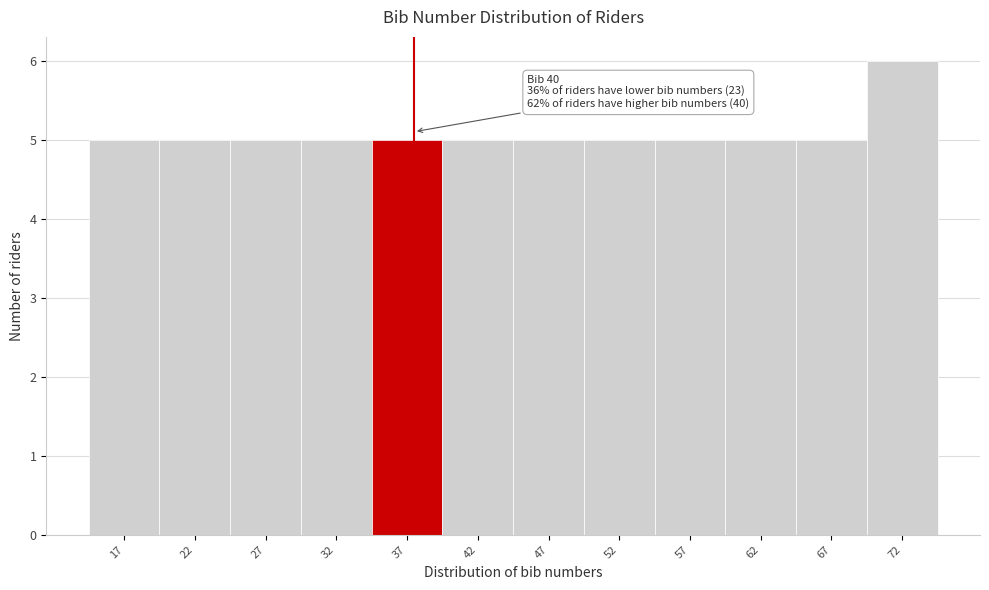

Reading left to right, extract all data points from this chart.

17=5	22=5	27=5	32=5	37=5	42=5	47=5	52=5	57=5	62=5	67=5	72=6